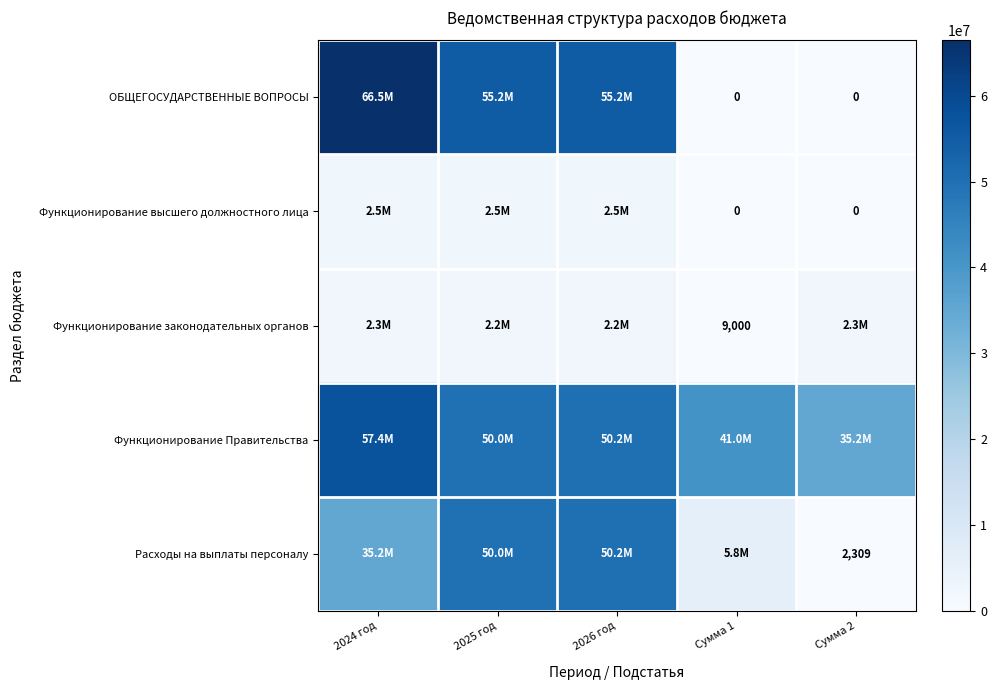

What is the sum of all Функционирование высшего должностного лица values?

7522131.0